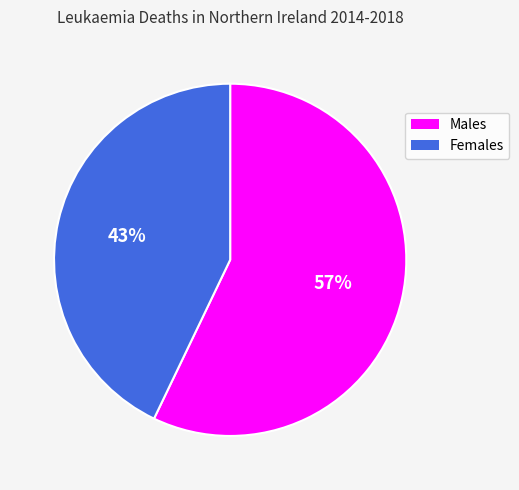

To the nearest percent, what is the average slice percentage?

50%